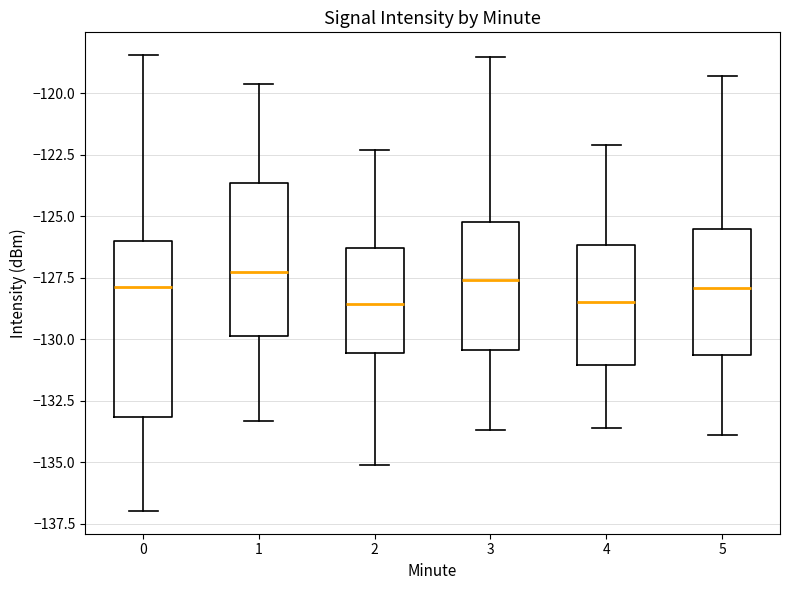

Reading left to right, transcribe this box plot: for each box, give where its median line is, the range the box spans, and where its two whiskers end, as read against the y-axis. The values are not printed on the chart, so give them approximately, as read against the axis.

0: median -128.0, box -133.0 to -126.0, whiskers -137.0 to -118.5
1: median -127.0, box -130.0 to -123.5, whiskers -133.5 to -119.5
2: median -128.5, box -130.5 to -126.5, whiskers -135.0 to -122.5
3: median -127.5, box -130.5 to -125.0, whiskers -133.5 to -118.5
4: median -128.5, box -131.0 to -126.0, whiskers -133.5 to -122.0
5: median -128.0, box -130.5 to -125.5, whiskers -134.0 to -119.5